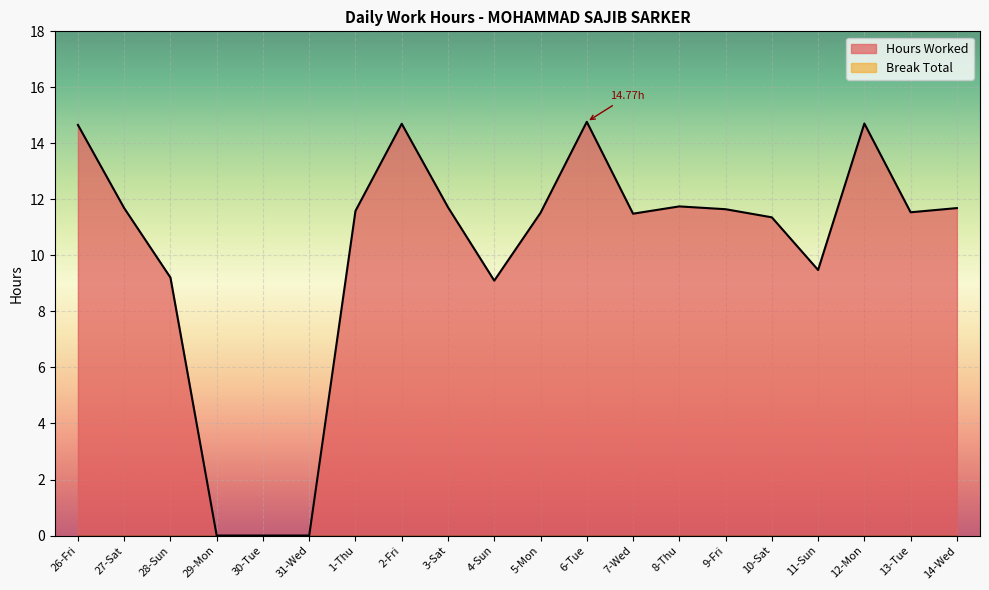

What is the average value?

10.1